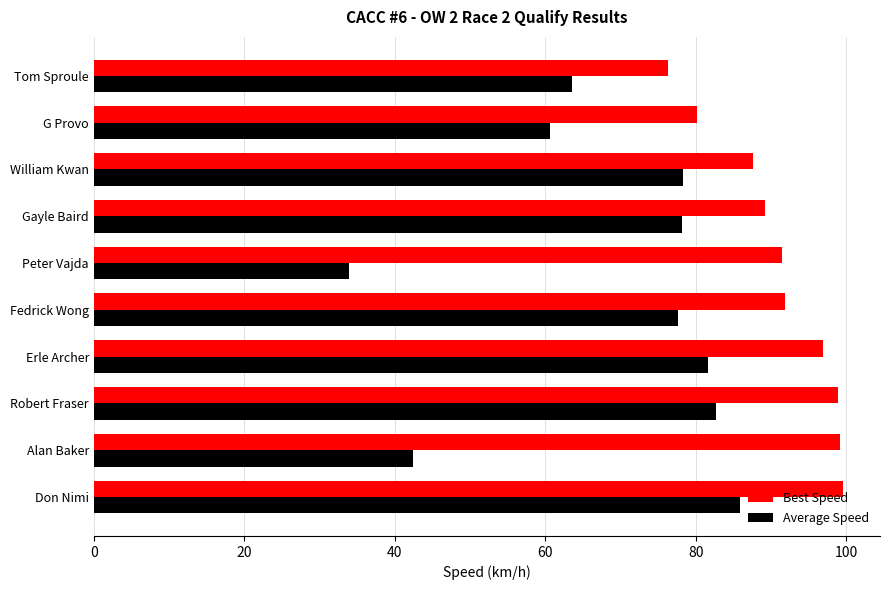

What is the greatest value displayed?

99.5